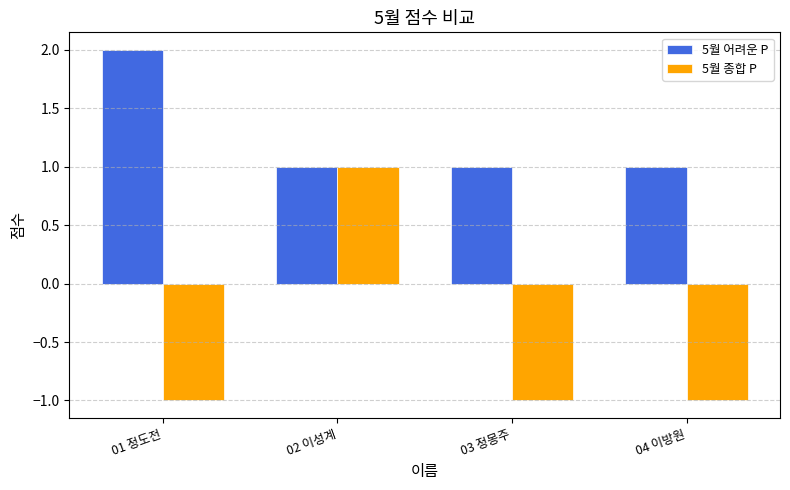

What is the sum of all 5월 종합 P values?

-2